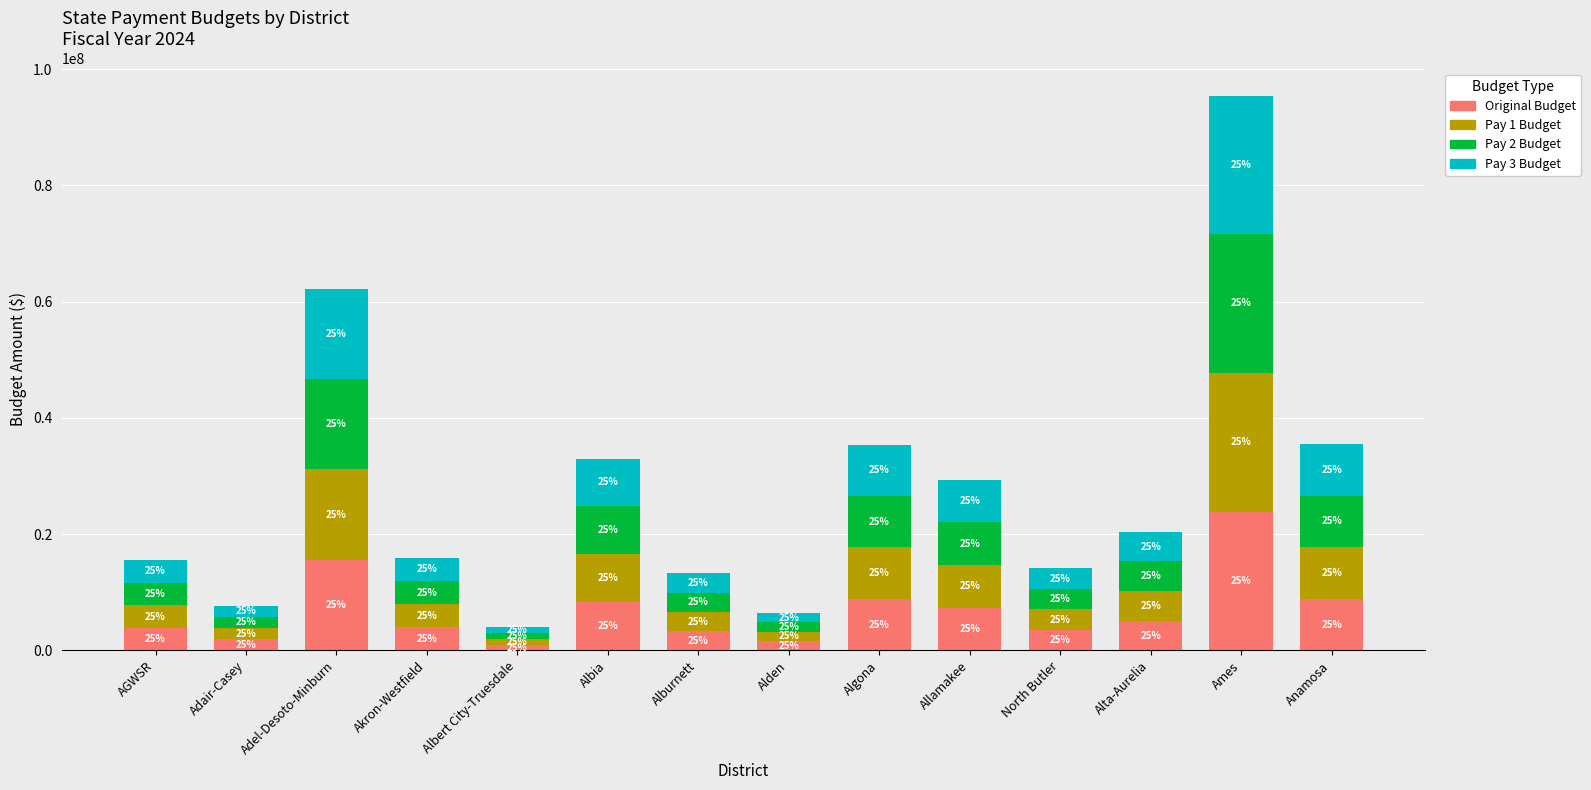

What are all the series names shown in the legend?

Original Budget, Pay 1 Budget, Pay 2 Budget, Pay 3 Budget